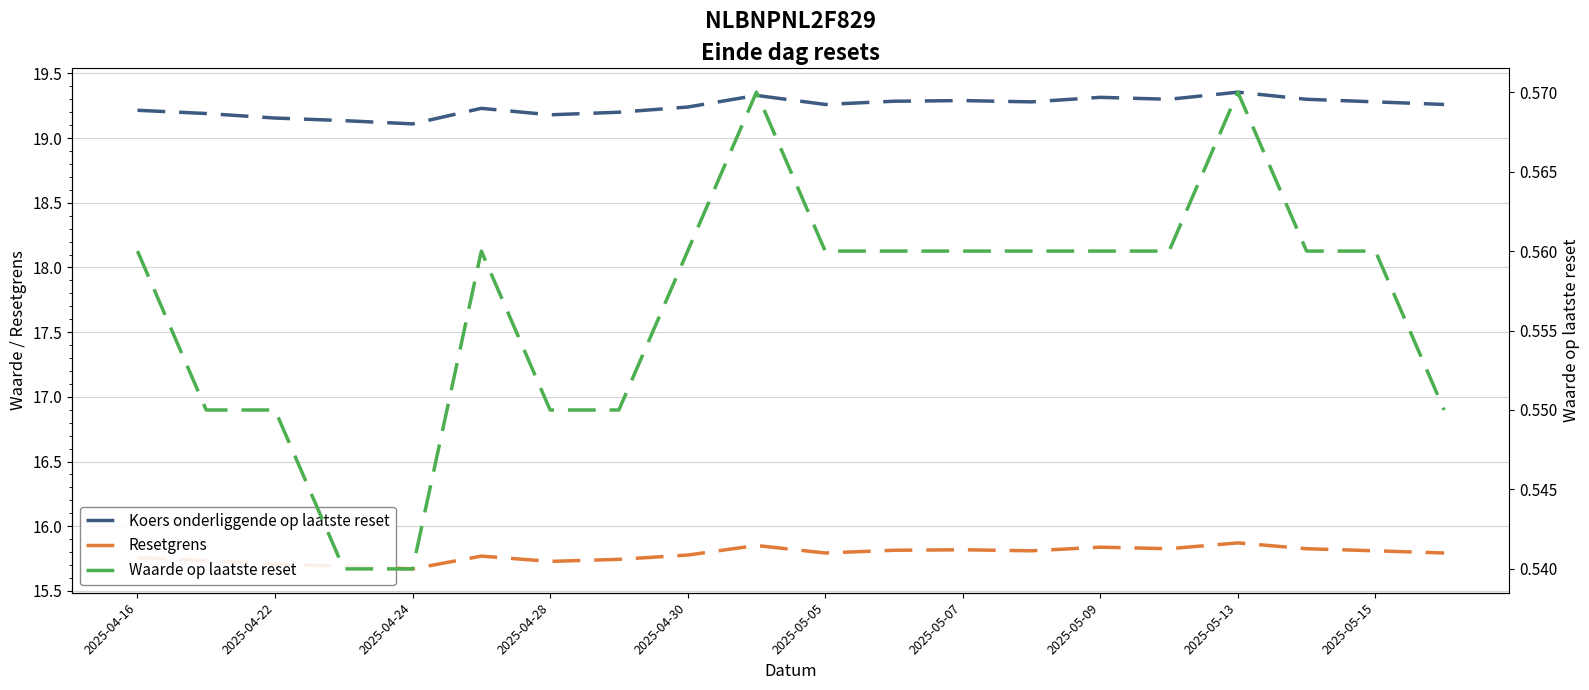

The Resetgrens series shows 27.7 at 2025-04-30. True or false?

False